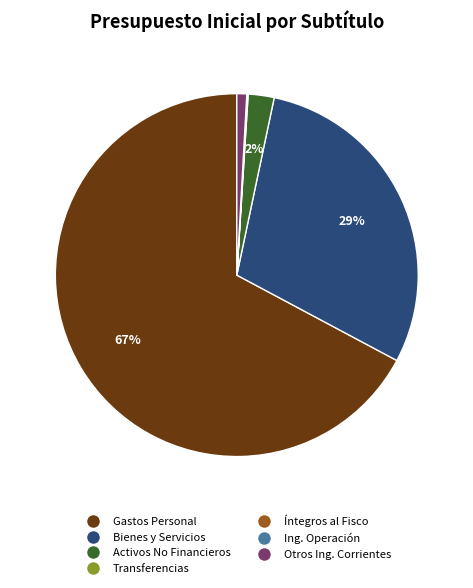

True or false: Otros Ing. Corrientes accounts for 11% of the total.

False